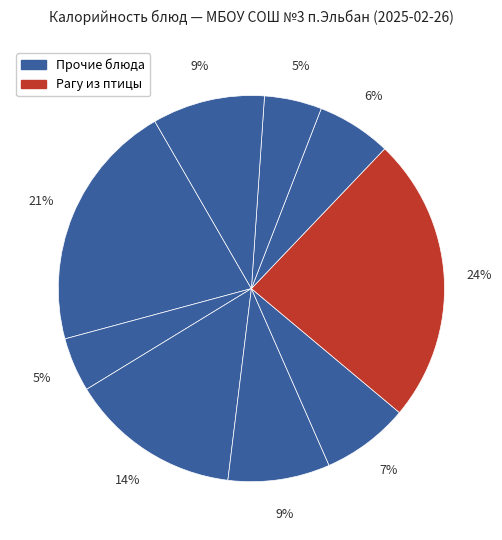

Is there a majority slice in this chart?

No